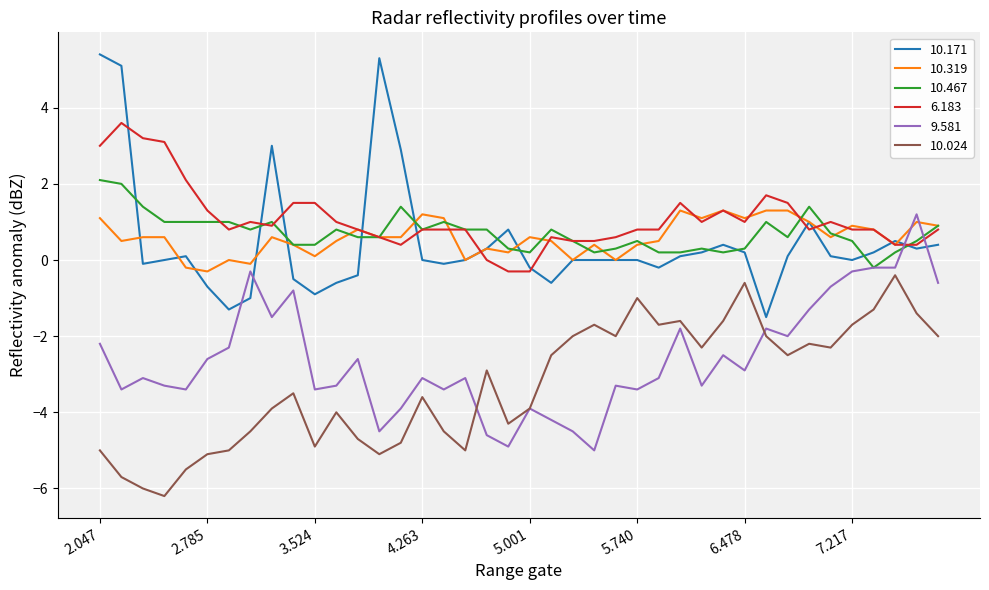

At how many categories does at least one series exceed 2?

8